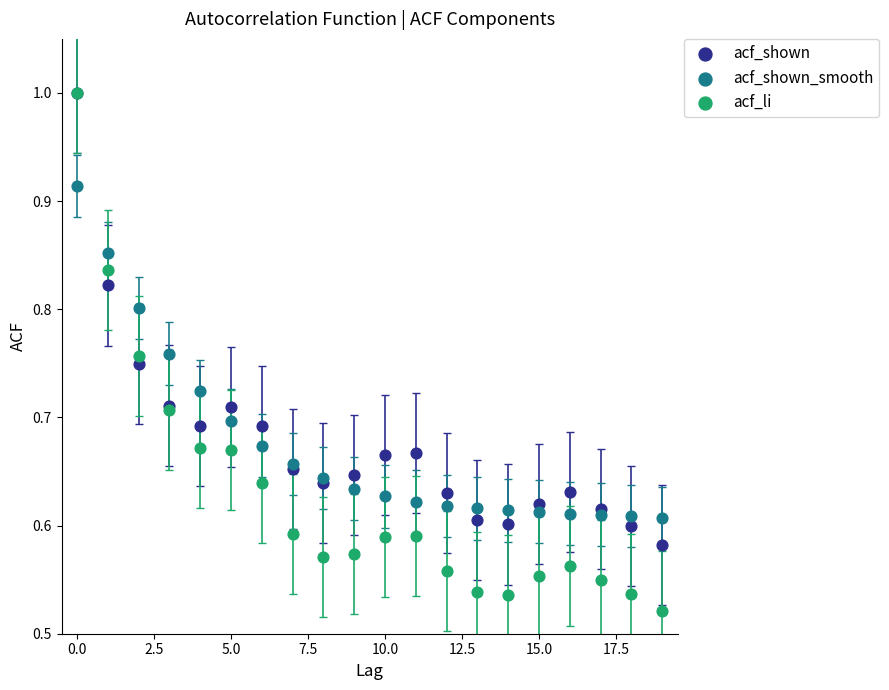

What are all the series names shown in the legend?

acf_shown, acf_shown_smooth, acf_li